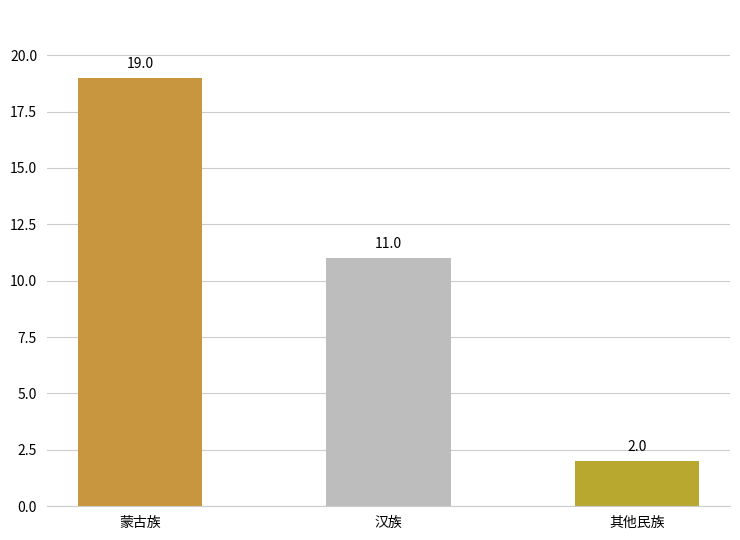

What position from the left is 其他民族?

3